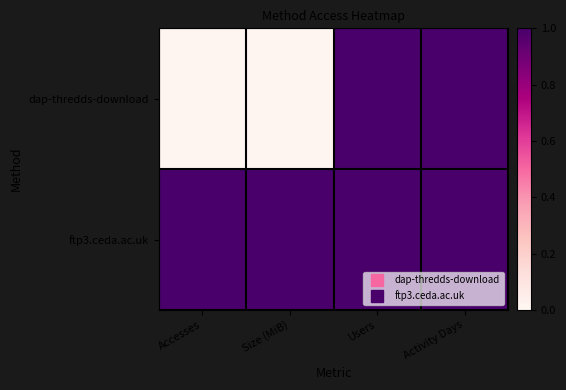

Reading right to left, list all the values displayed in this chart.

dap-thredds-download: Activity Days=1.0	Users=1.0	Size (MiB)=0.0	Accesses=0.0
ftp3.ceda.ac.uk: Activity Days=1.0	Users=1.0	Size (MiB)=1.0	Accesses=1.0